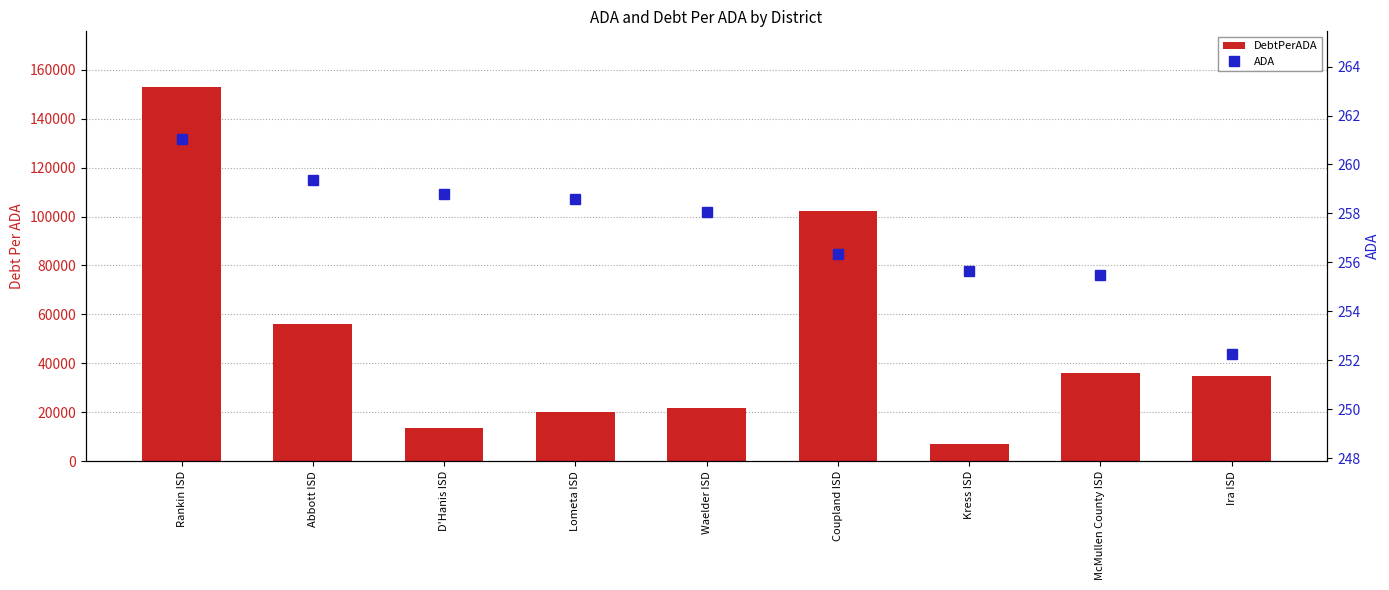

What is the total value across all series at Waelder ISD?

21765.5